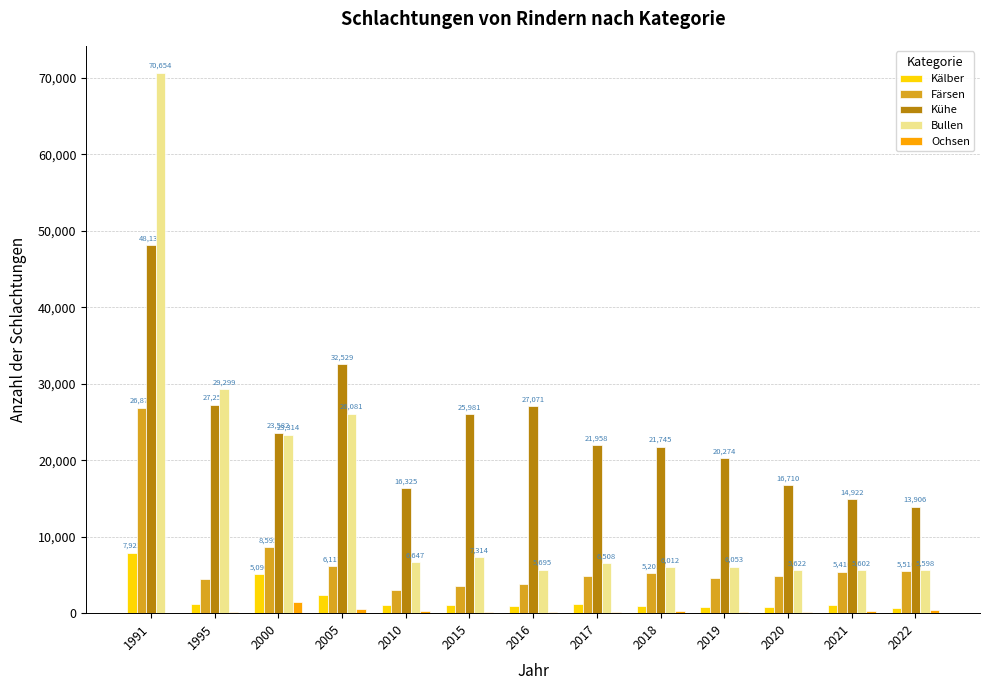

Is it true that Kälber equals 1034 at 2010?

True